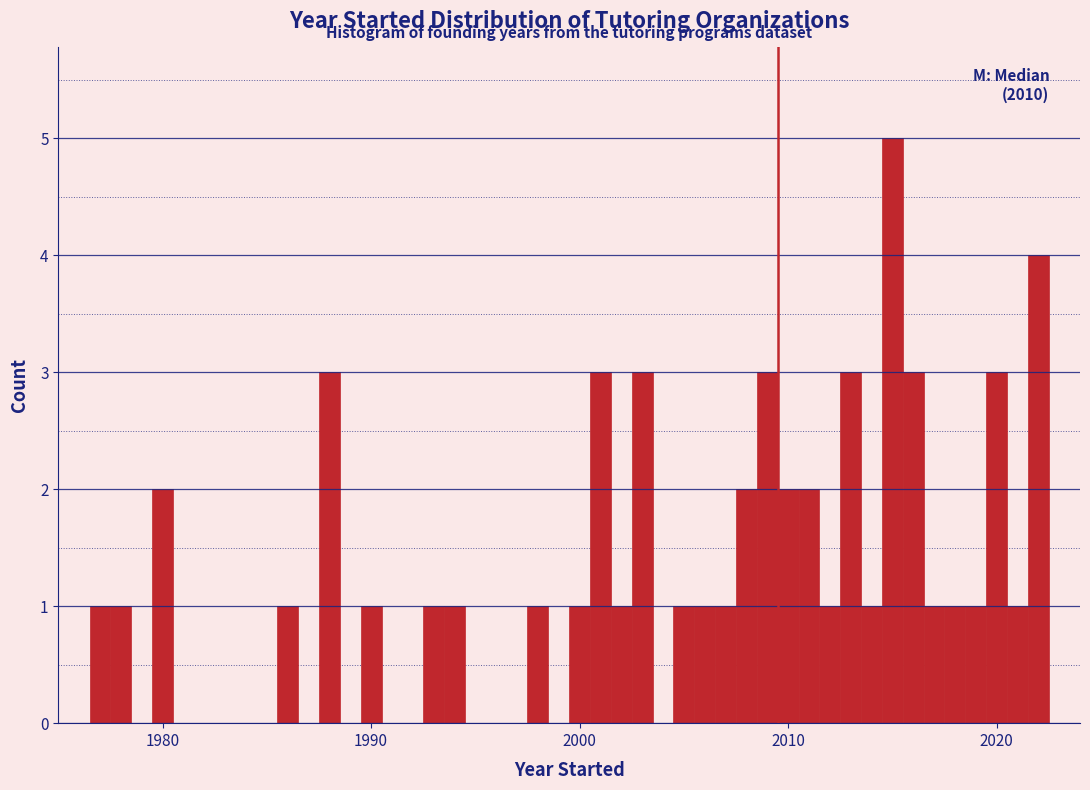

Around what value on the x-axis is the tallest bar? Give the approximate position of its centre, as read against the axis.

2015